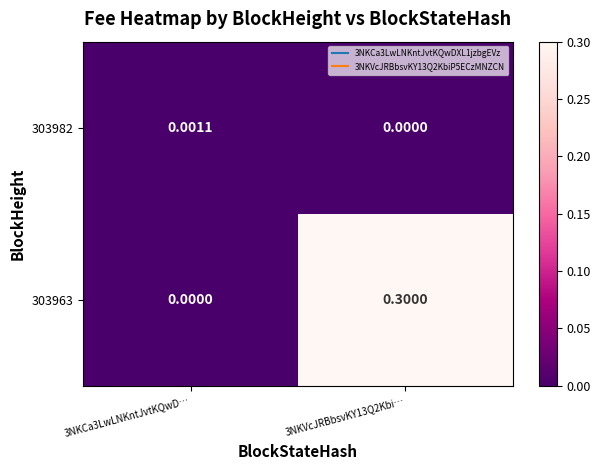

Is the value of 303982 at 3NKVcJRBbsvKY13Q2Kbi… greater than the value of 303963 at 3NKVcJRBbsvKY13Q2Kbi…?

No